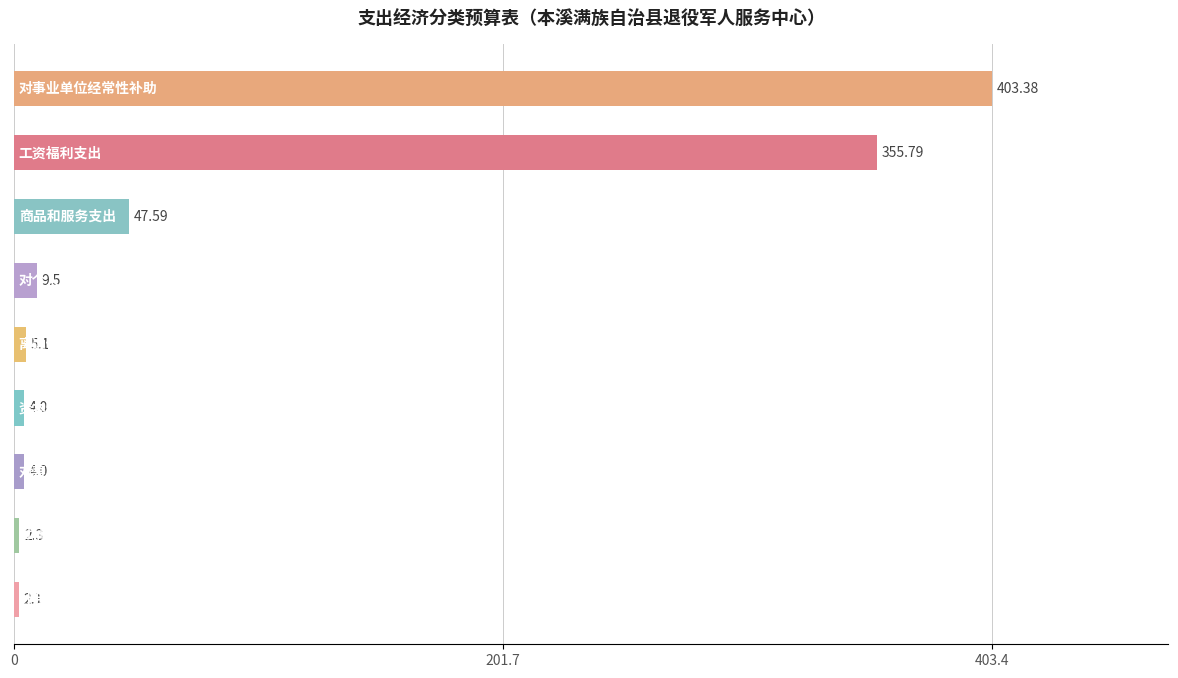

What is the difference between the second highest and minimum values?

353.7